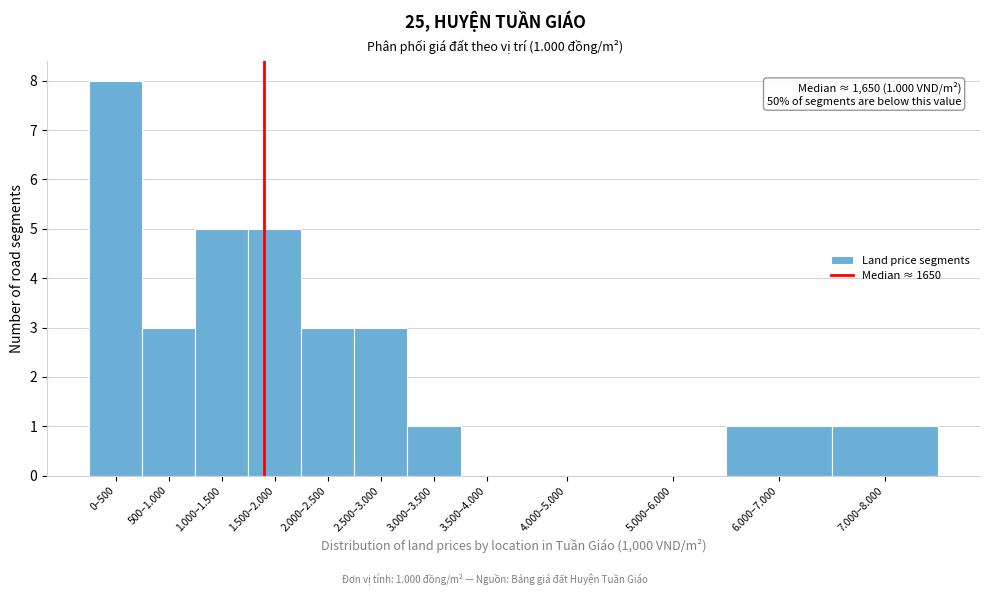

Reading right to left, extract all data points from this chart.

7.000–8.000=1	6.000–7.000=1	5.000–6.000=0	4.000–5.000=0	3.500–4.000=0	3.000–3.500=1	2.500–3.000=3	2.000–2.500=3	1.500–2.000=5	1.000–1.500=5	500–1.000=3	0–500=8